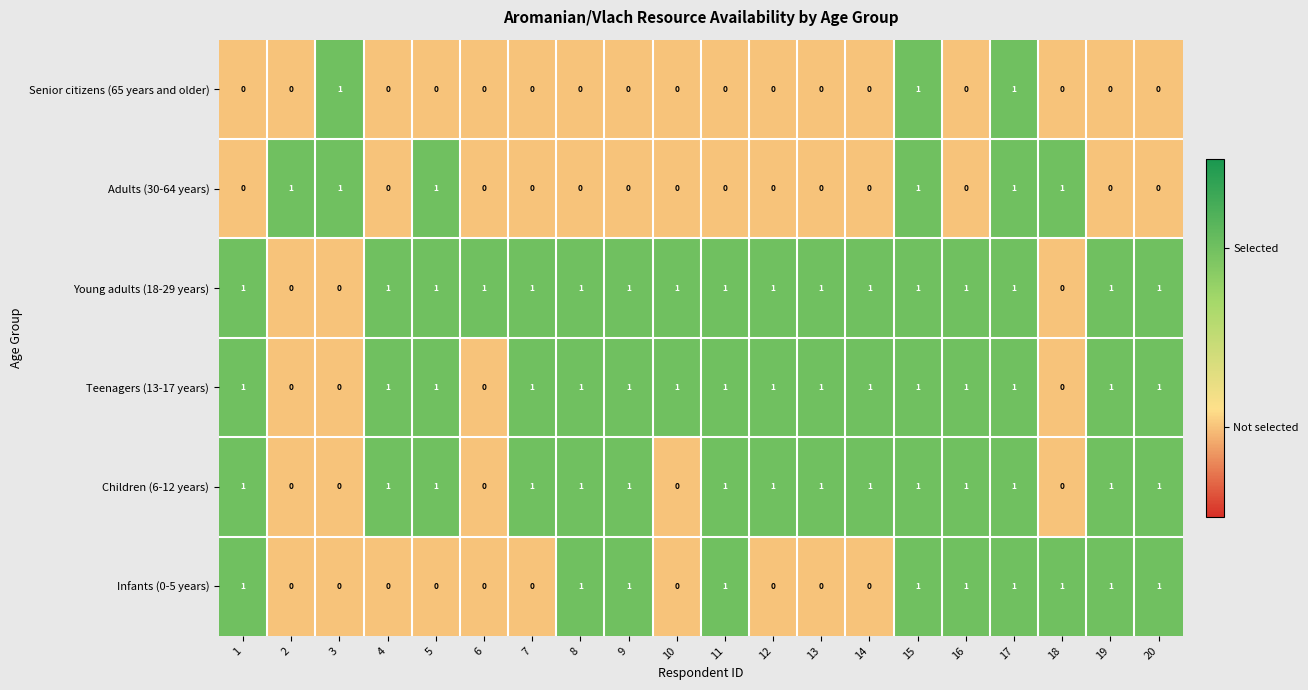

How many Young adults (18-29 years) values are between 1 and 2?

17